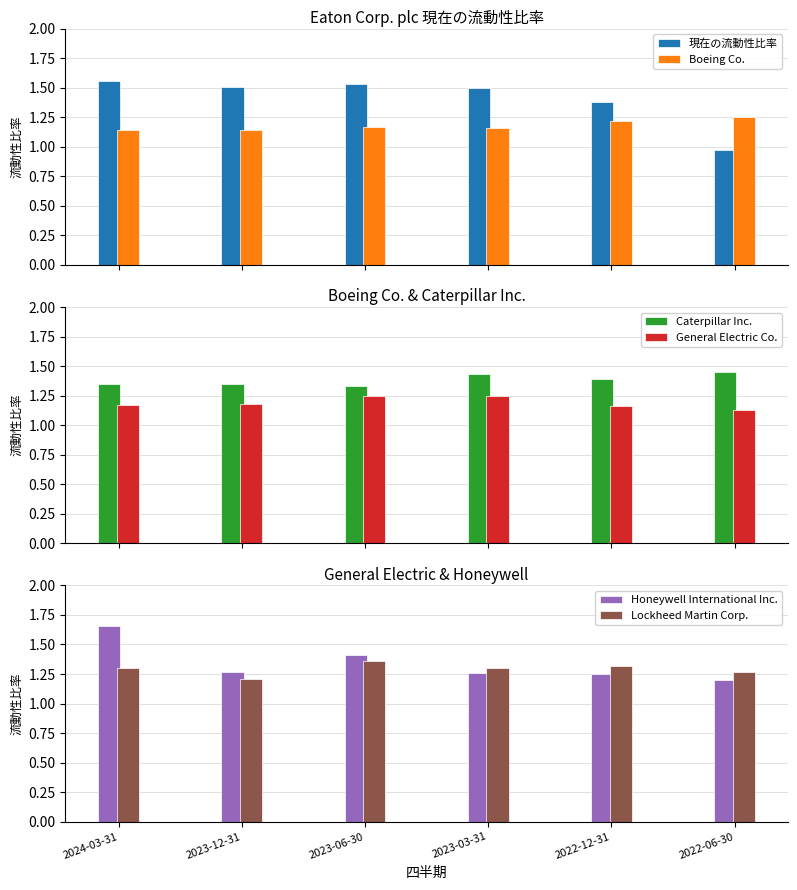

Does the chart contain any negative values?

No